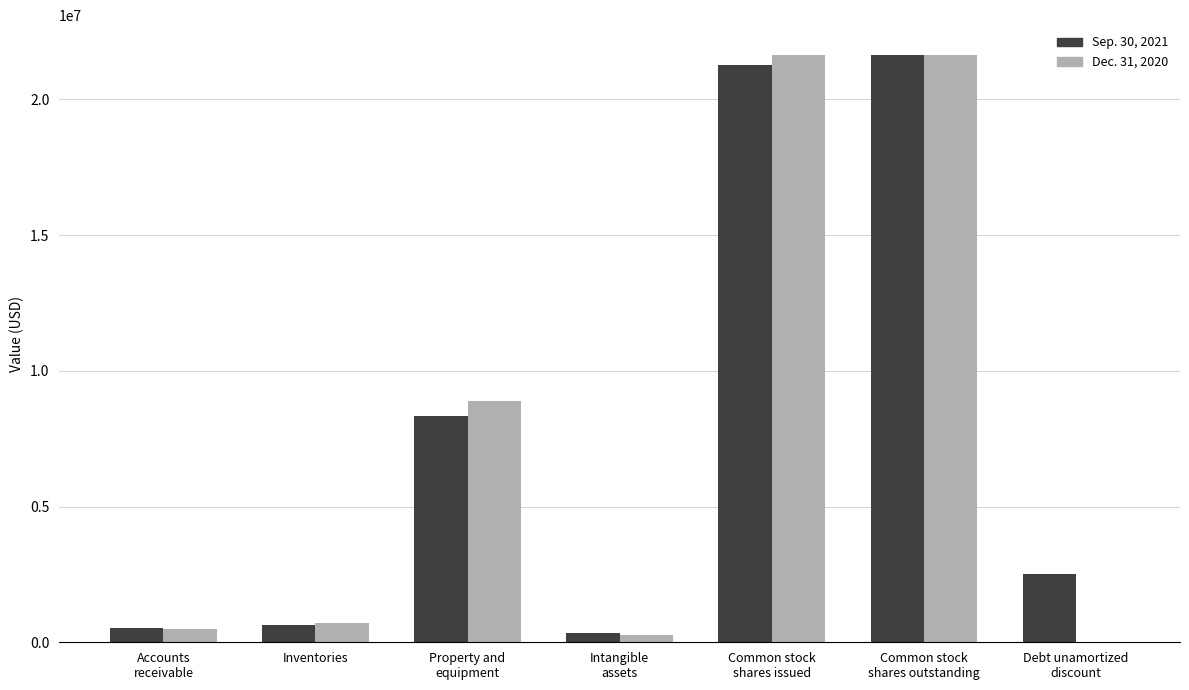

What is the value of the Sep. 30, 2021 bar at the 5th from the left?

21285706